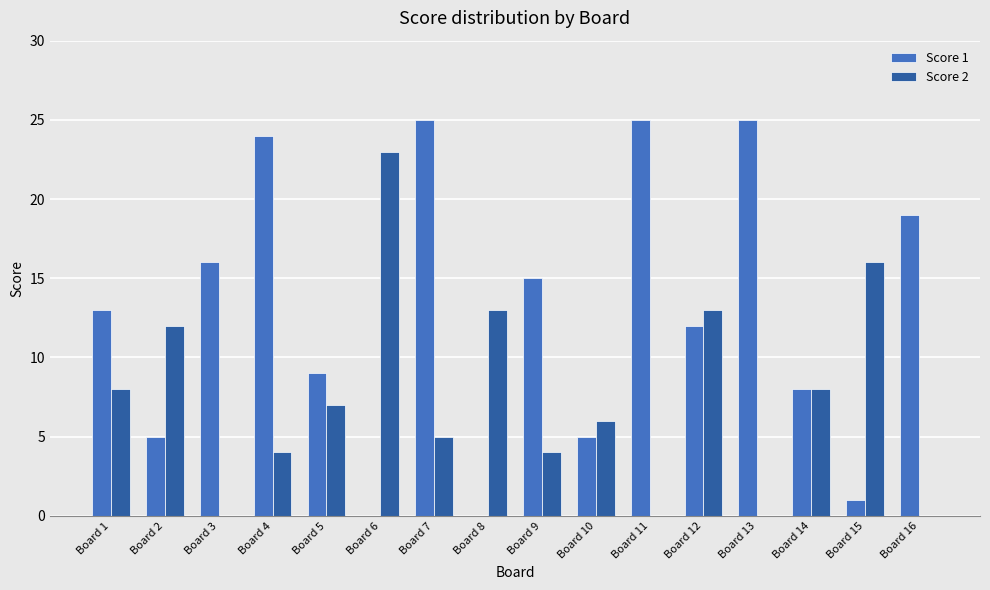

What is the highest value of the Score 2 series?

23